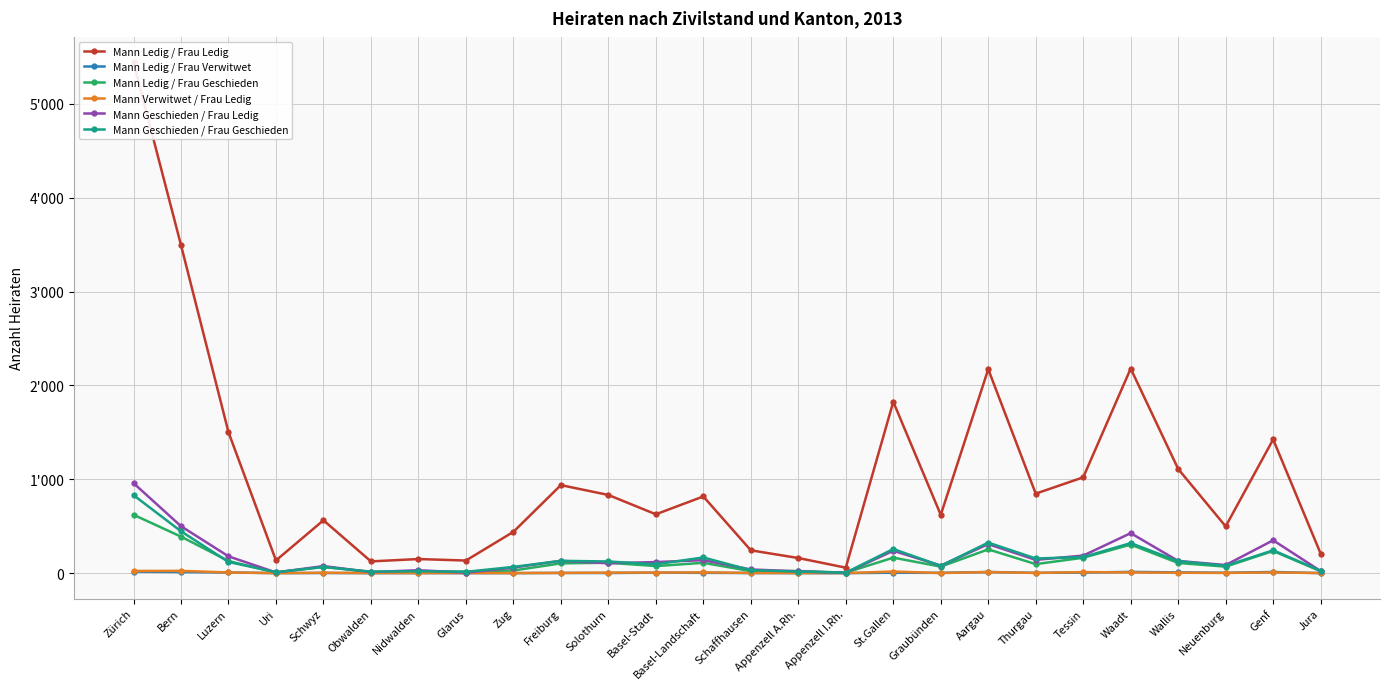

Reading left to right, what are all the values shown in this chart?

Mann Ledig / Frau Ledig: 5443	3496	1502	135	563	125	150	134	440	938	833	627	817	243	161	58	1826	621	2173	847	1021	2180	1110	498	1425	208
Mann Ledig / Frau Verwitwet: 16	12	7	0	1	0	0	0	0	2	1	5	3	1	0	0	4	3	12	3	6	13	8	4	12	0
Mann Ledig / Frau Geschieden: 622	389	129	6	67	11	12	16	28	104	111	75	110	21	22	5	165	69	253	96	164	304	108	69	236	20
Mann Verwitwet / Frau Ledig: 23	24	7	0	4	1	1	1	1	2	5	6	8	2	1	0	17	1	11	2	11	7	4	2	7	1
Mann Geschieden / Frau Ledig: 959	500	179	7	75	11	31	5	59	131	105	118	138	39	19	3	238	80	309	141	187	426	130	86	350	22
Mann Geschieden / Frau Geschieden: 831	446	119	10	65	16	20	14	66	131	124	94	167	31	16	5	257	78	325	156	171	320	127	78	243	25